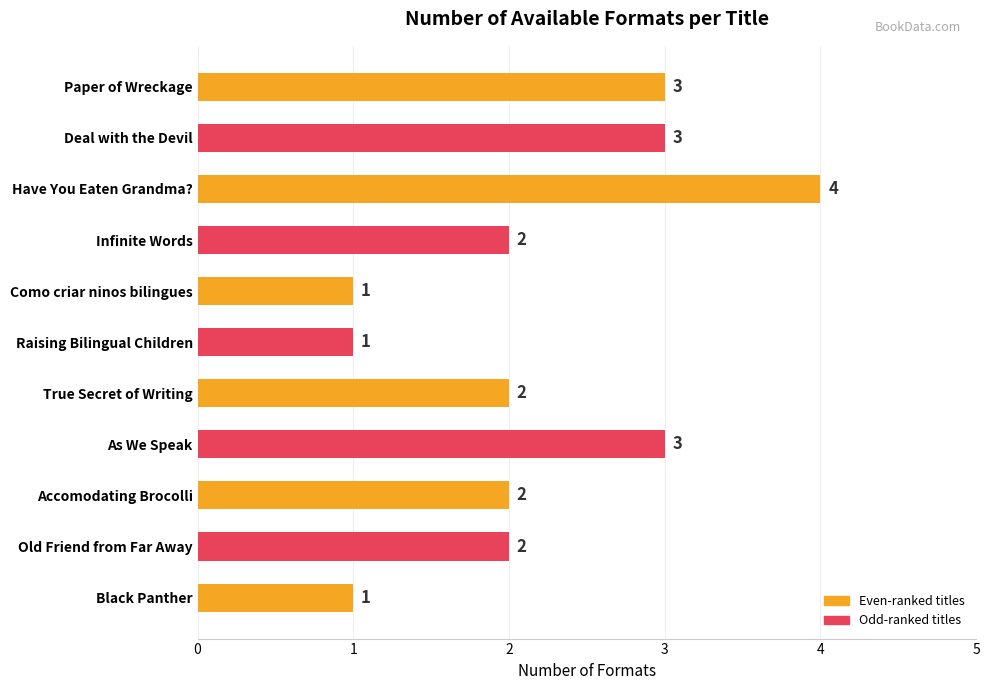

Reading top to bottom, list all the values displayed in this chart.

Paper of Wreckage=3	Deal with the Devil=3	Have You Eaten Grandma?=4	Infinite Words=2	Como criar ninos bilingues=1	Raising Bilingual Children=1	True Secret of Writing=2	As We Speak=3	Accomodating Brocolli=2	Old Friend from Far Away=2	Black Panther=1